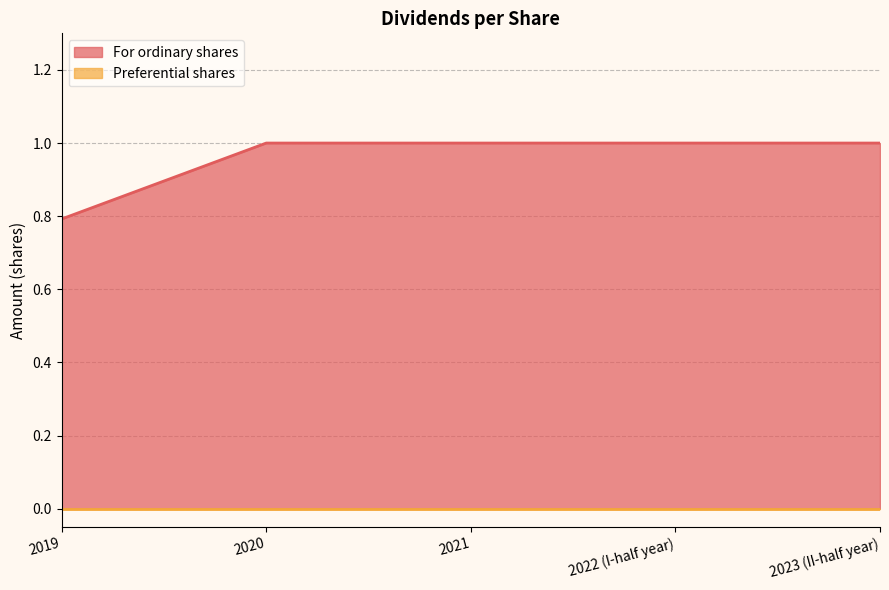

True or false: the data has more than 0 interior local peaks.

False